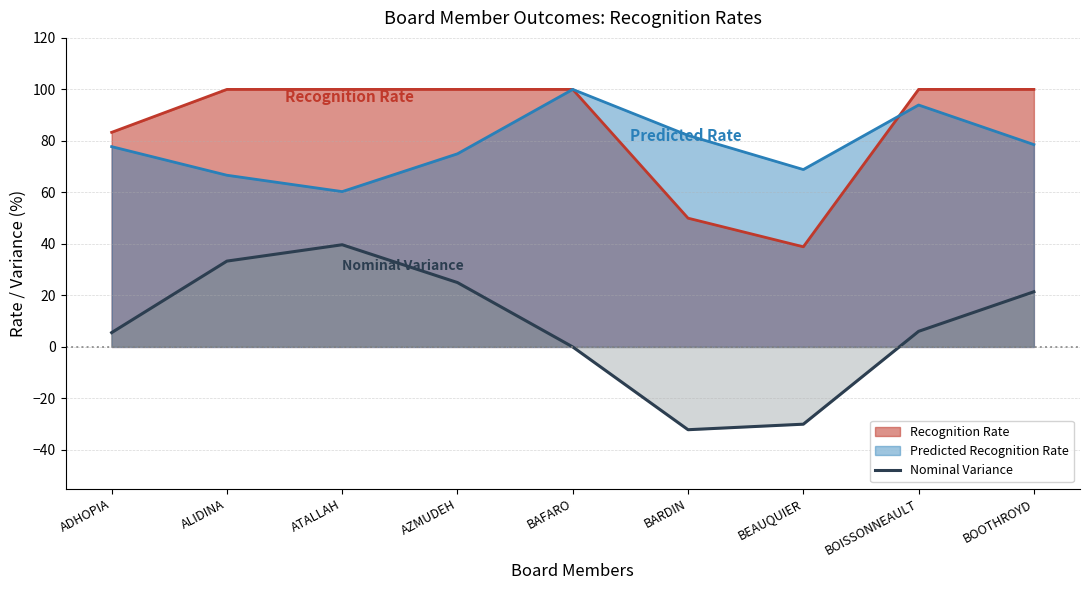

List the labels in order of value, smallest first.

BARDIN, BEAUQUIER, BAFARO, ADHOPIA, BOISSONNEAULT, BOOTHROYD, AZMUDEH, ALIDINA, ATALLAH